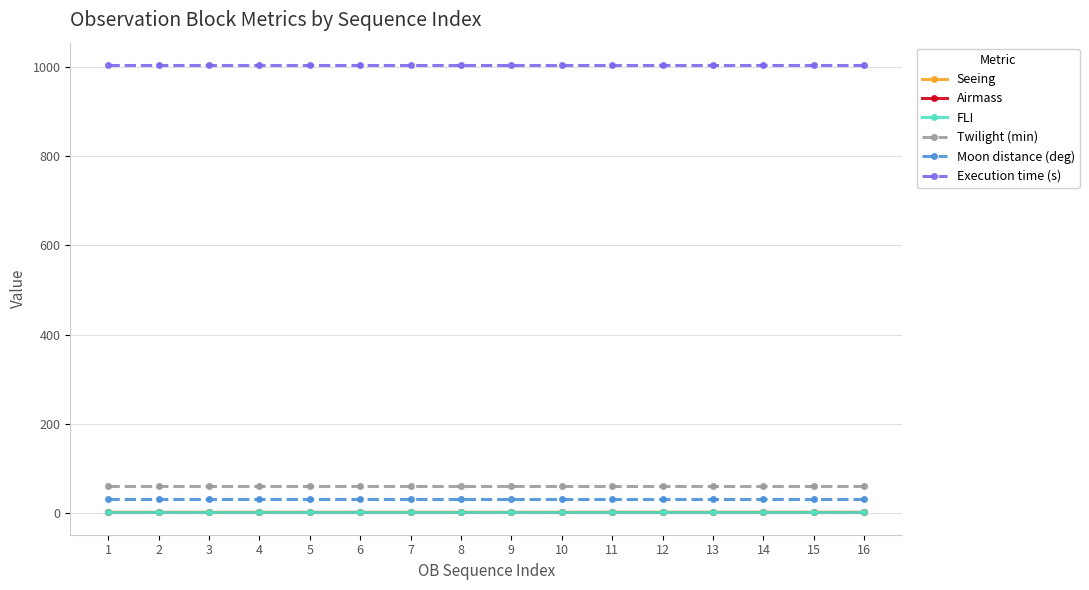

Is the value of Twilight (min) at 16 greater than the value of Airmass at 12?

Yes